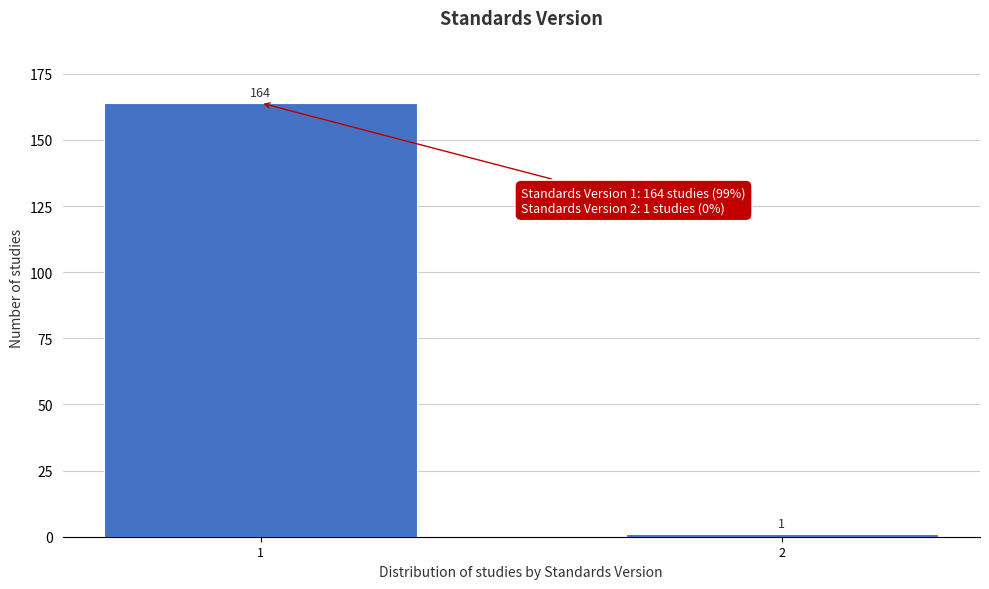

Reading right to left, transcribe all the data shown in this chart.

1	164